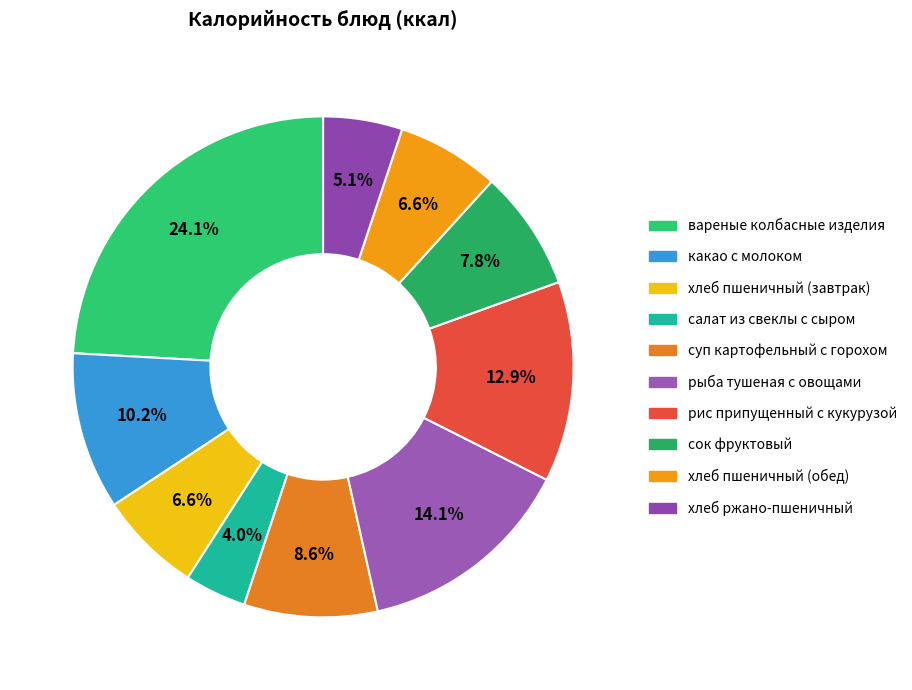

Is it true that хлеб ржано-пшеничный is 1% of the pie?

False